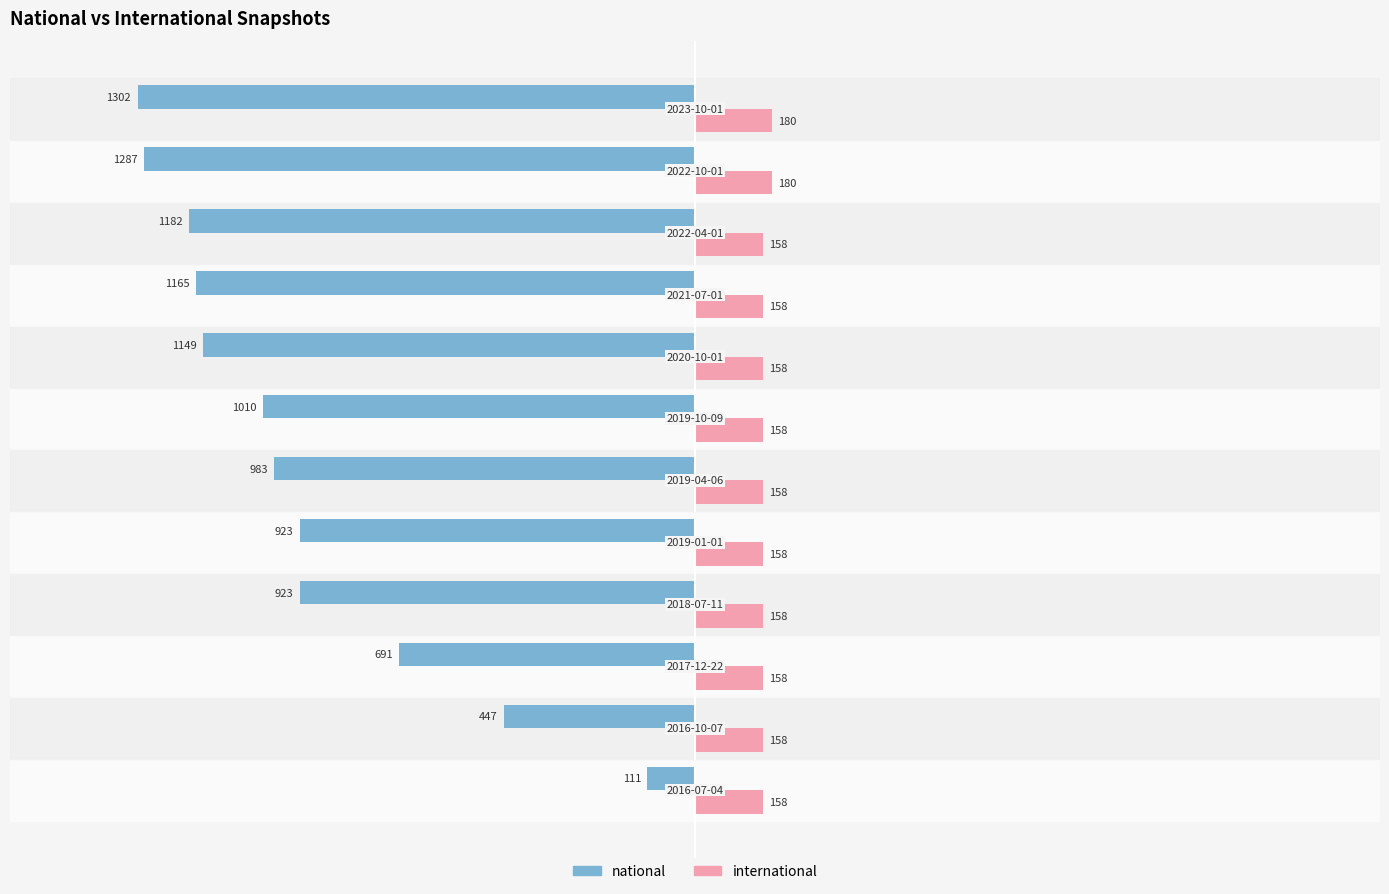

Rank the series by their average value, from highest to lowest.

international, national